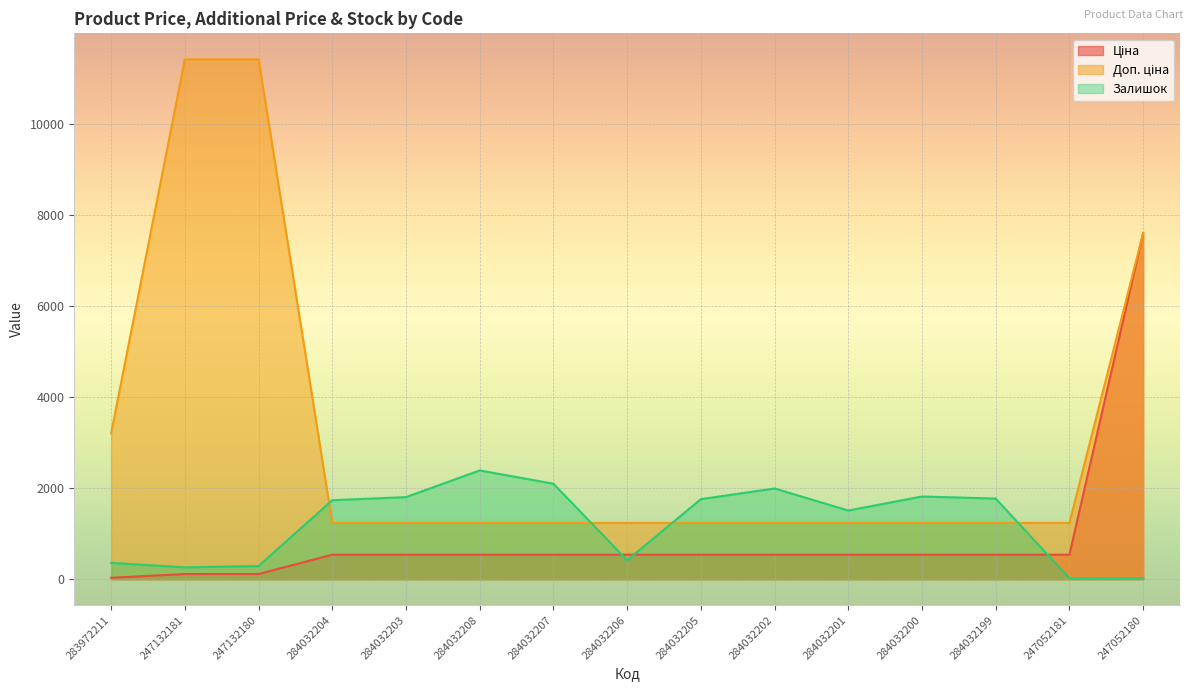

In Залишок, how many points are lower than both neighbors (excluding endpoints)?

4